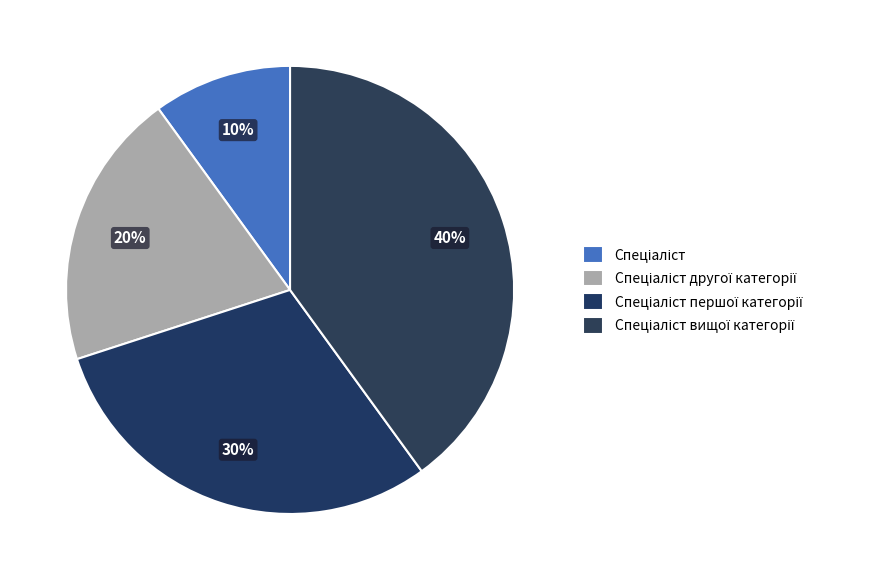

Is Спеціаліст the majority of the pie?

No